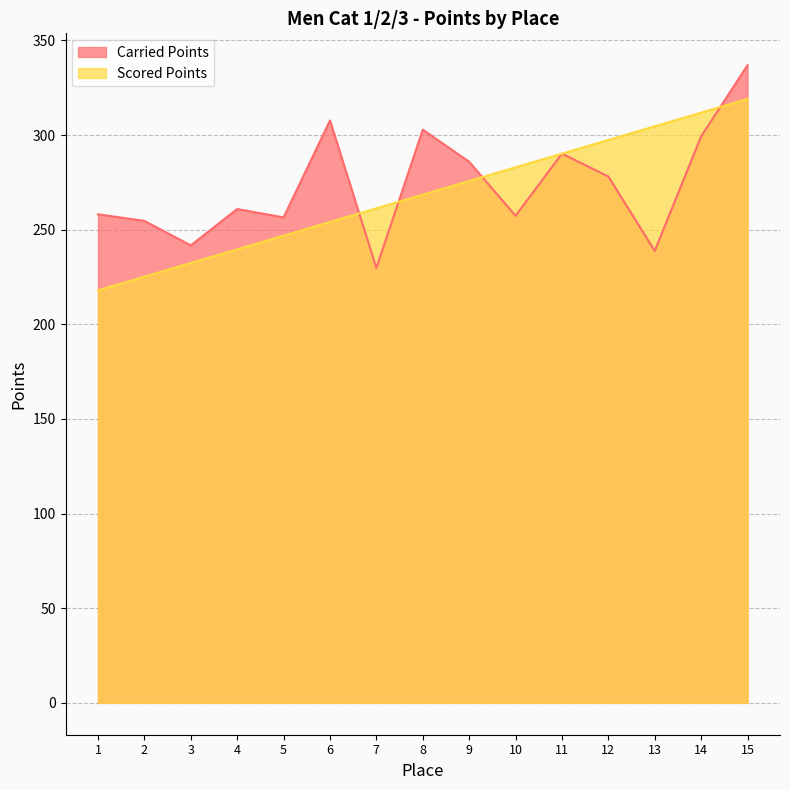

What is the highest value of the Carried Points series?

336.9